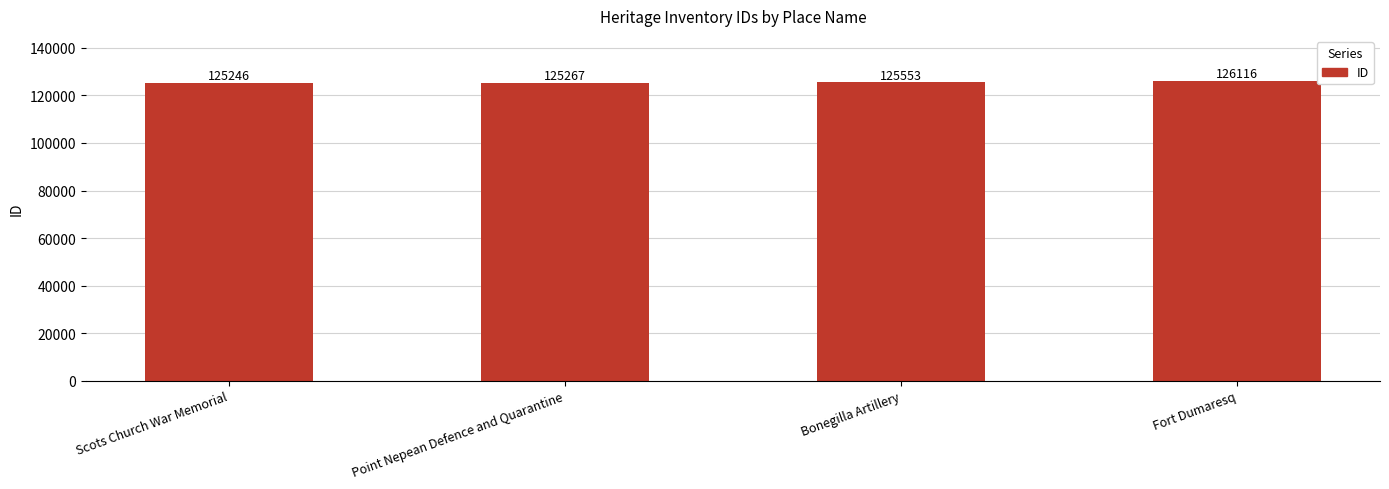

What is the ratio of the value at Fort Dumaresq to the value at Scots Church War Memorial?

1.0